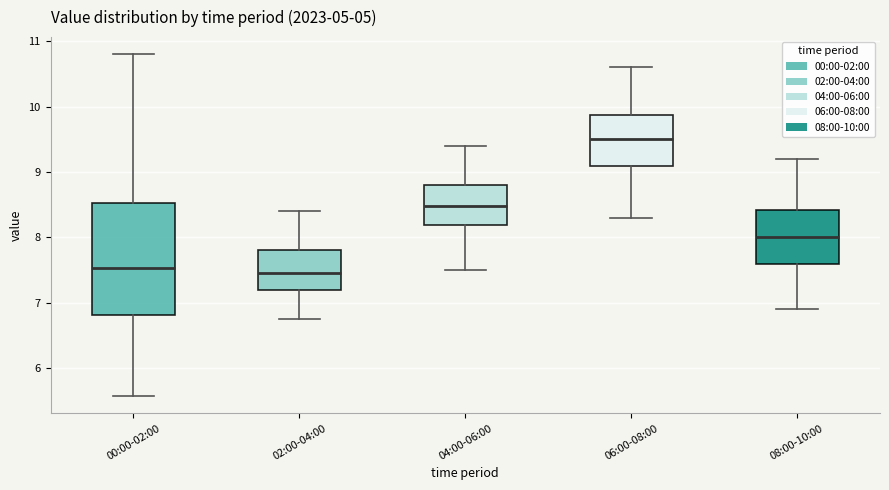

Reading left to right, transcribe this box plot: for each box, give where its median line is, the range the box spans, and where its two whiskers end, as read against the y-axis. The values are not printed on the chart, so give them approximately, as read against the axis.

00:00-02:00: median 7.5, box 6.8 to 8.5, whiskers 5.6 to 10.8
02:00-04:00: median 7.5, box 7.2 to 7.8, whiskers 6.8 to 8.4
04:00-06:00: median 8.5, box 8.2 to 8.8, whiskers 7.5 to 9.4
06:00-08:00: median 9.5, box 9.1 to 9.9, whiskers 8.3 to 10.6
08:00-10:00: median 8.0, box 7.6 to 8.4, whiskers 6.9 to 9.2